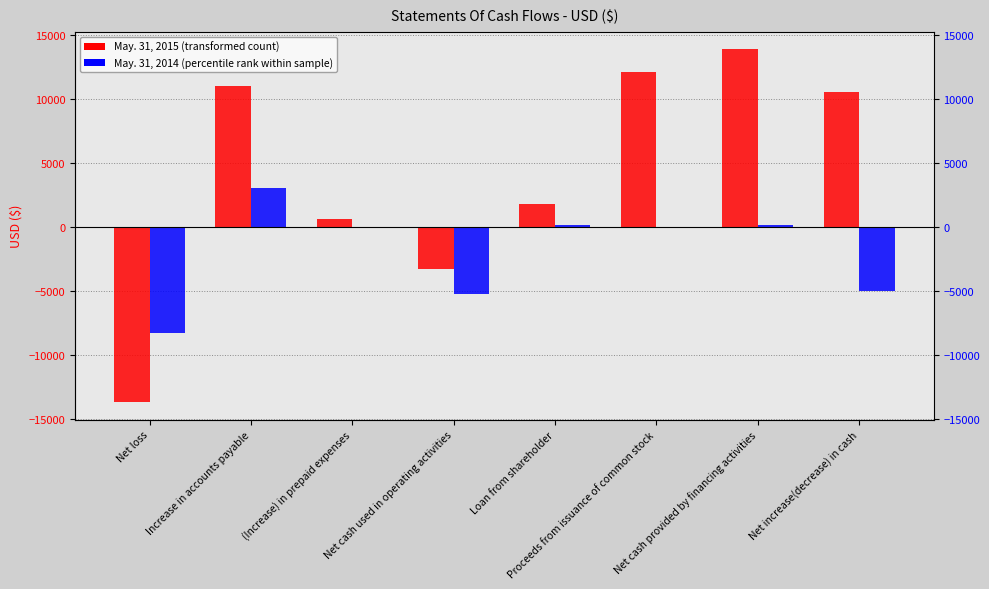

What is the spread (max minus min) of values at Increase in accounts payable?

7950